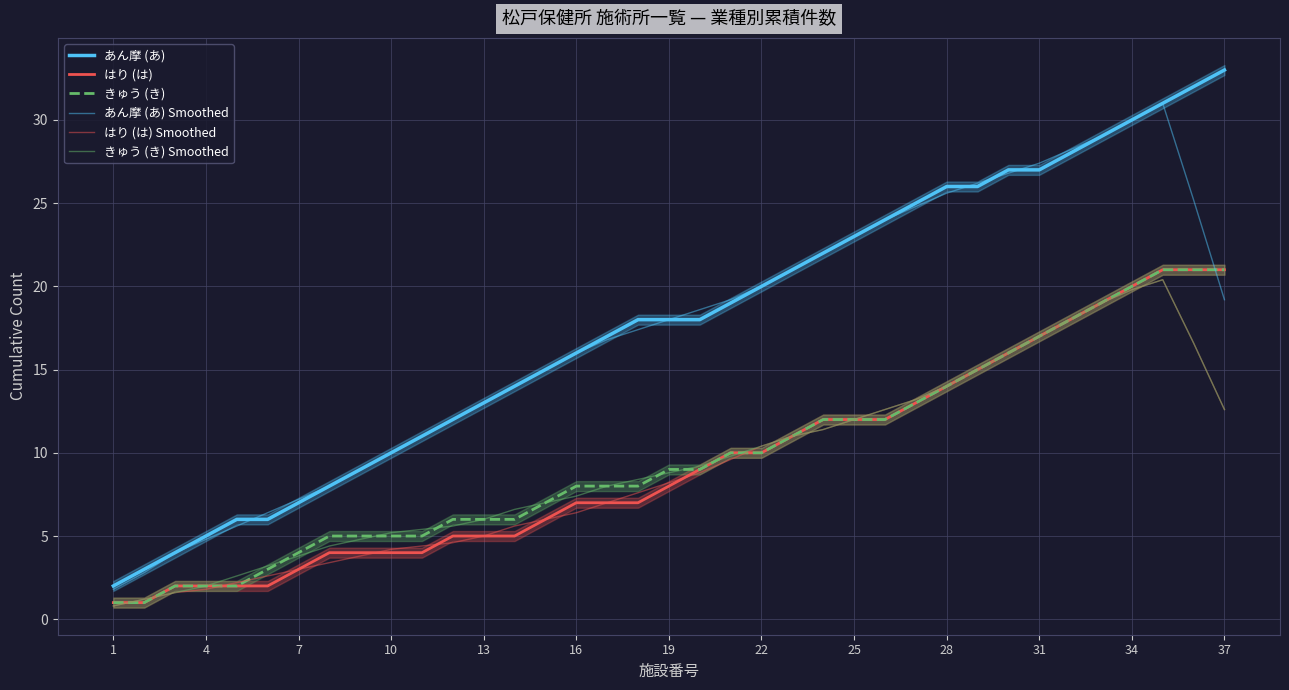

What is the average value of the はり (は) Smoothed series?

9.1